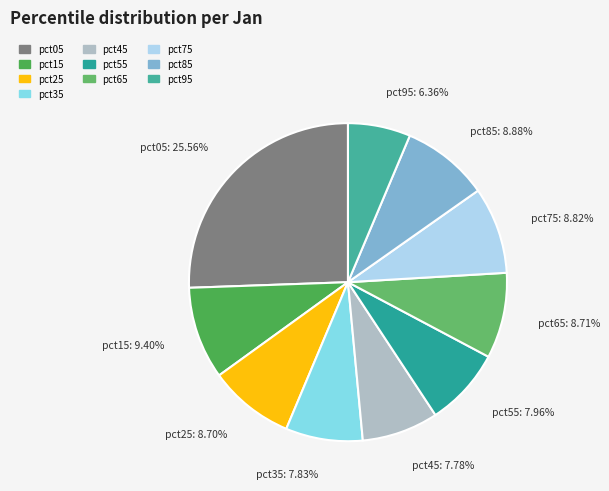

Is pct95 the majority of the pie?

No